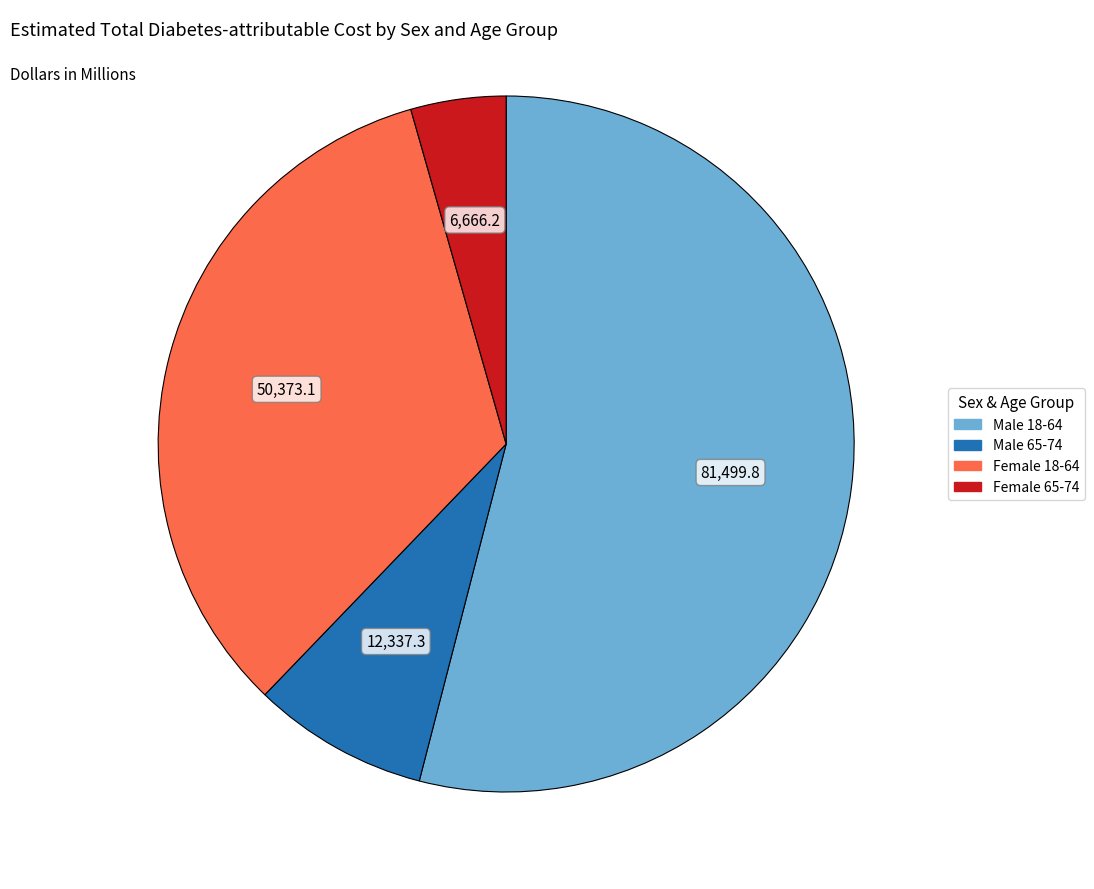

Which slice is the largest?

Male 18-64